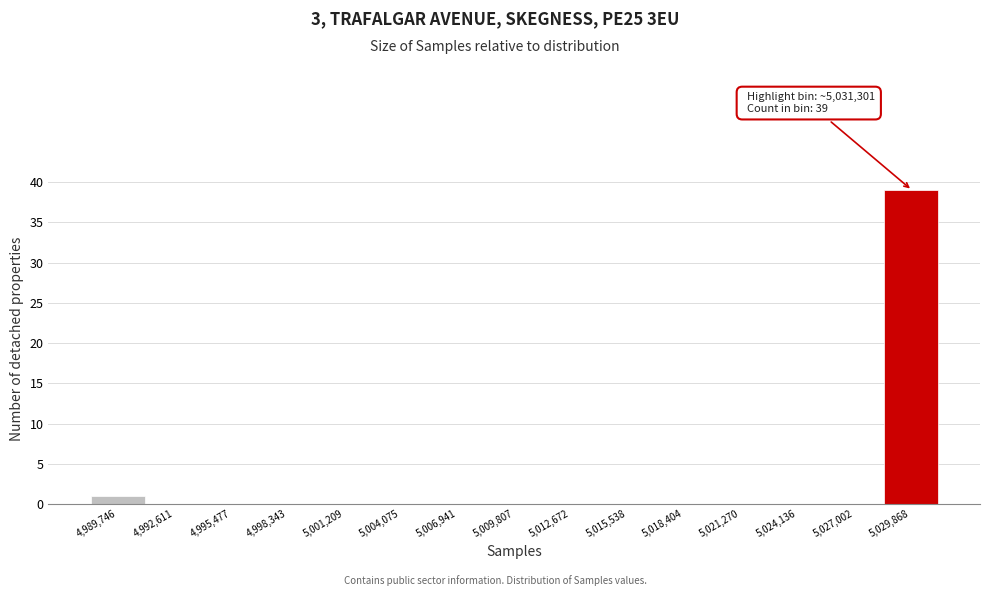

Reading left to right, transcribe all the data shown in this chart.

4,989,746=1	4,992,611=0	4,995,477=0	4,998,343=0	5,001,209=0	5,004,075=0	5,006,941=0	5,009,807=0	5,012,672=0	5,015,538=0	5,018,404=0	5,021,270=0	5,024,136=0	5,027,002=0	5,029,868=39